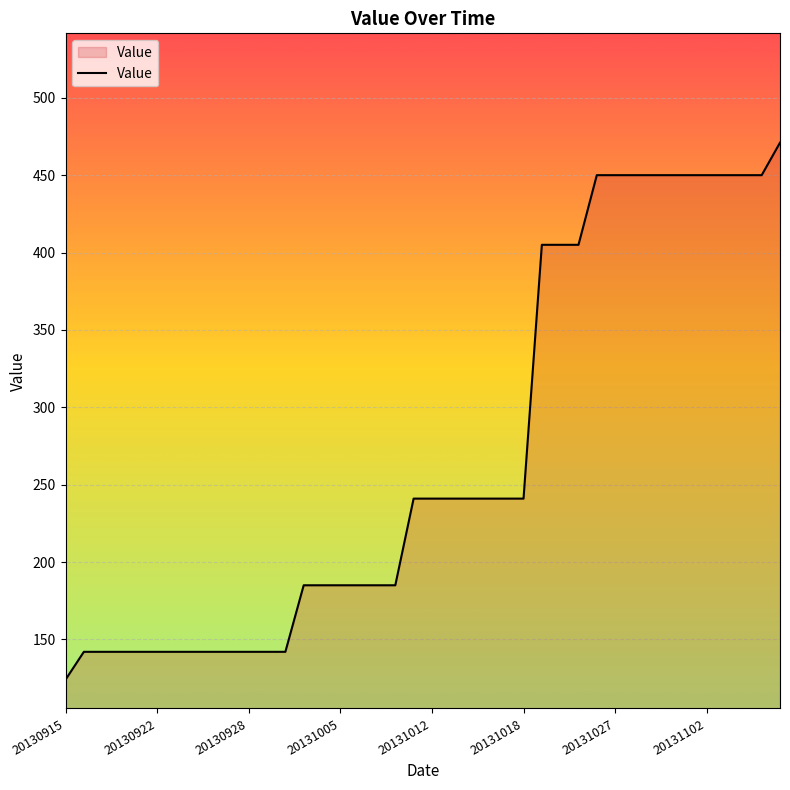

What is the maximum value shown in the chart?

471